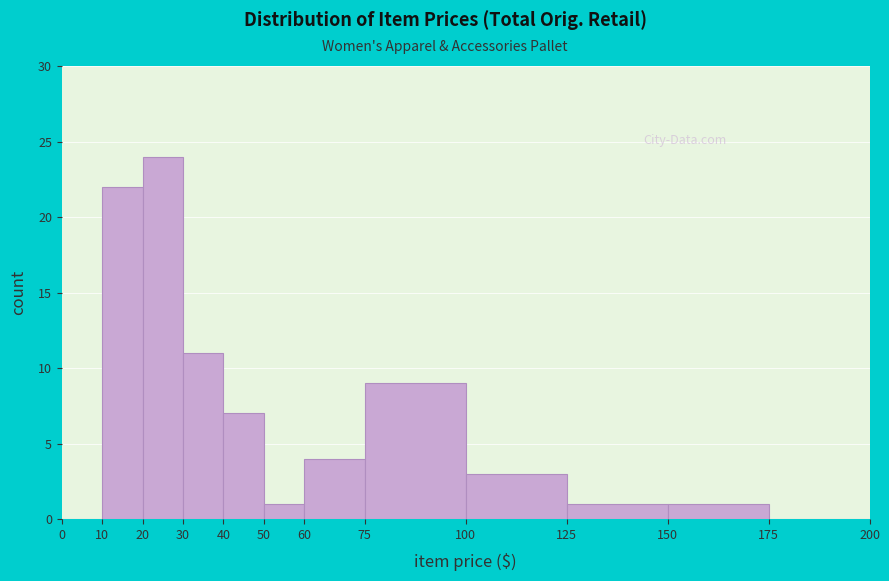

Over which range of the x-axis is the bar tallest?

20 to 30